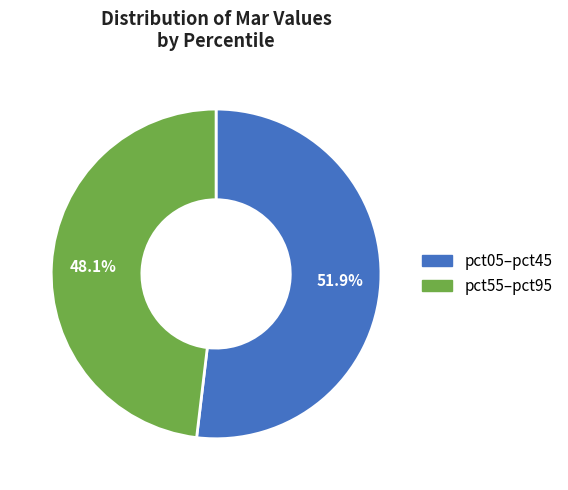

Rank the categories by value from lowest to highest.

pct55–pct95, pct05–pct45